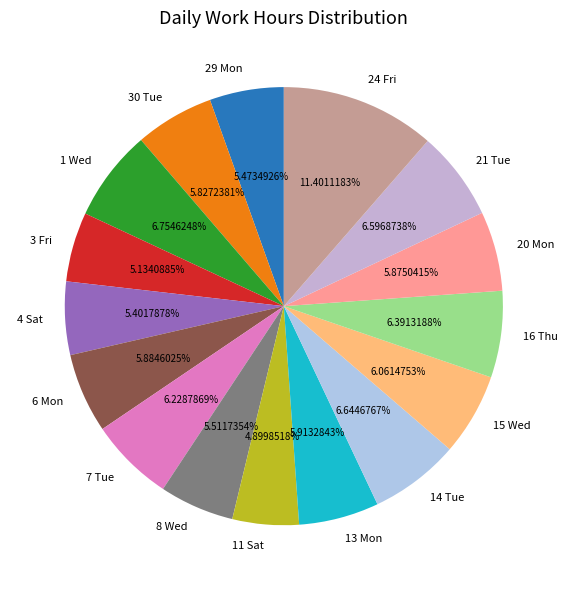

What percentage do 3 Fri and 1 Wed together represent?

11.9%